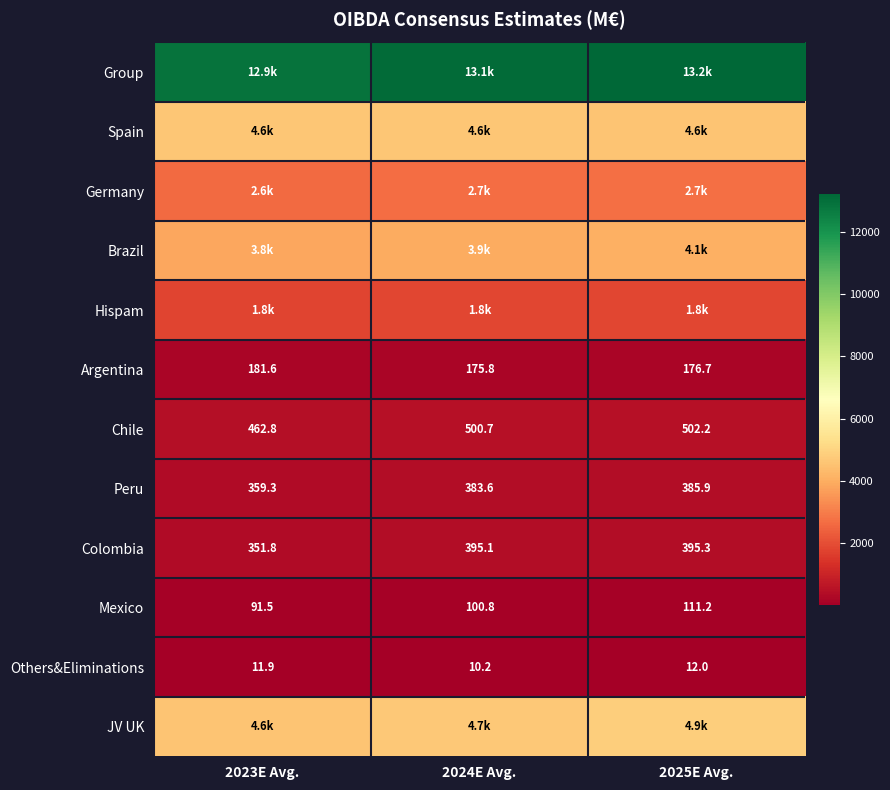

How many data points in Chile are less than 500?

1